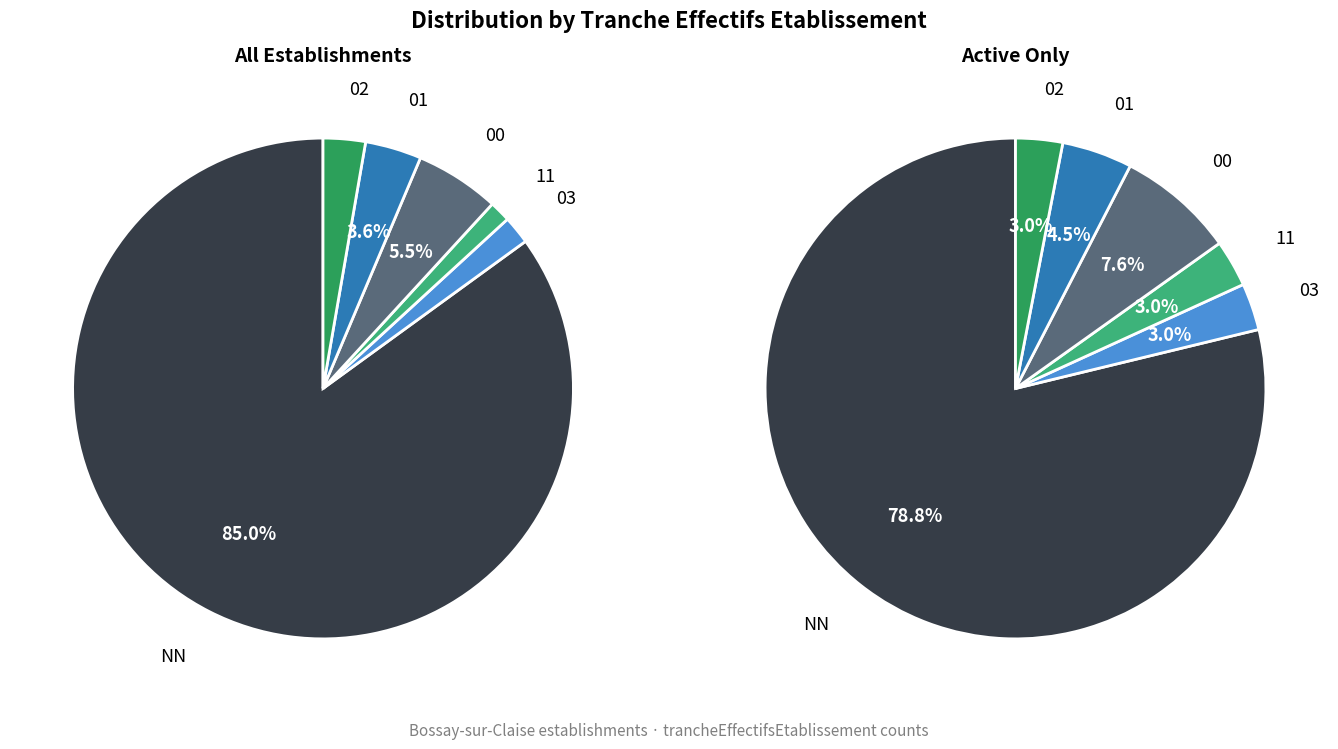

To the nearest percent, what is the combined percentage of 02 and 03?

5%